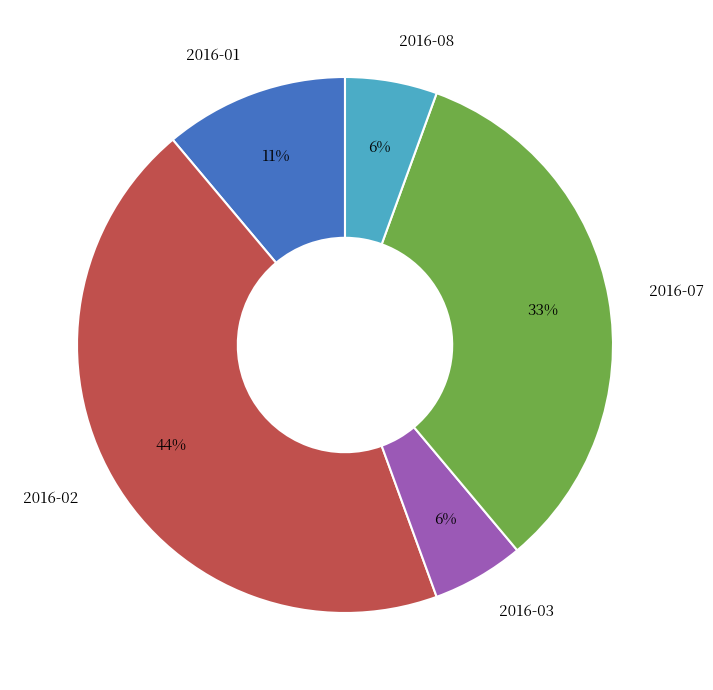

To the nearest percent, what is the combined percentage of 2016-02 and 2016-08?

50%